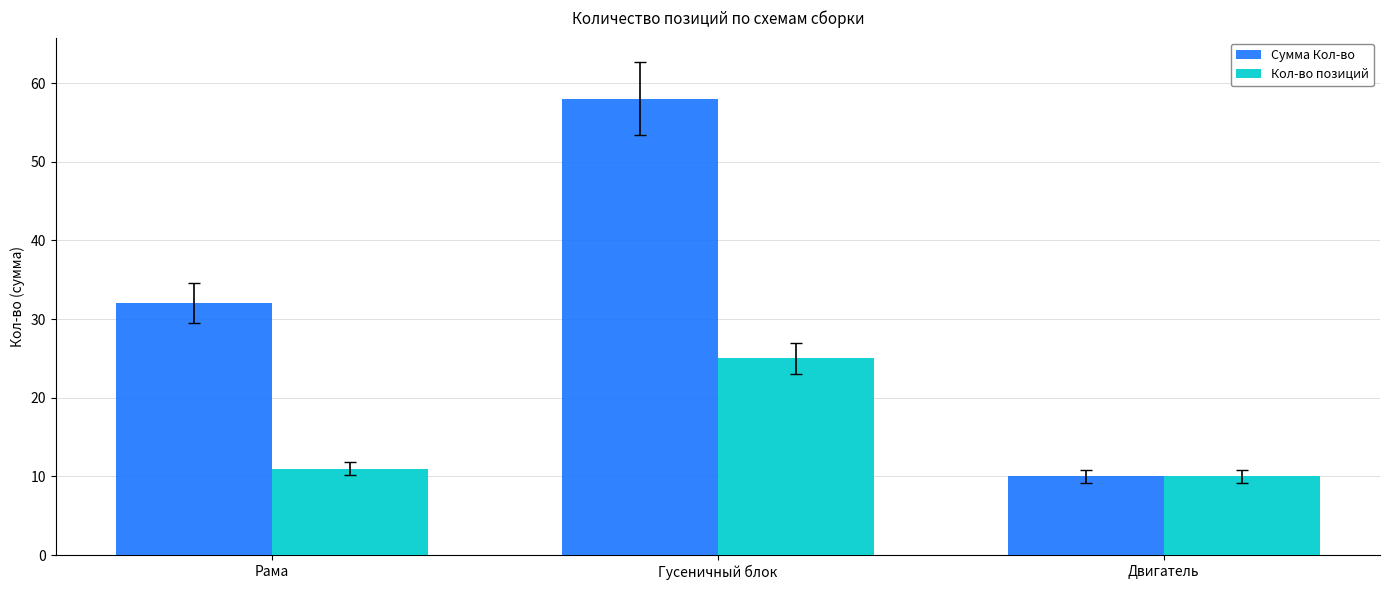

How many data points does each series have?

3